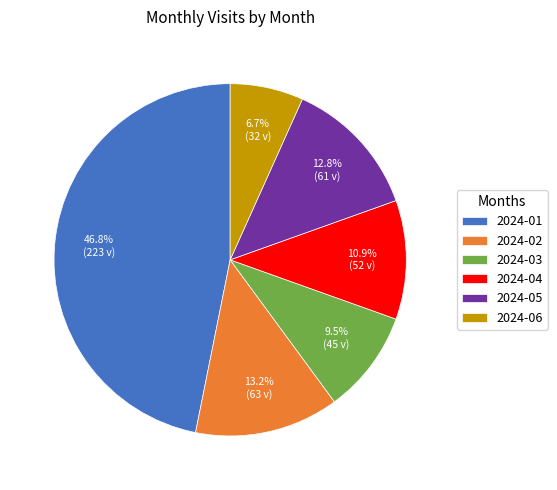

To the nearest percent, what is the combined percentage of 2024-05 and 2024-03?

22%